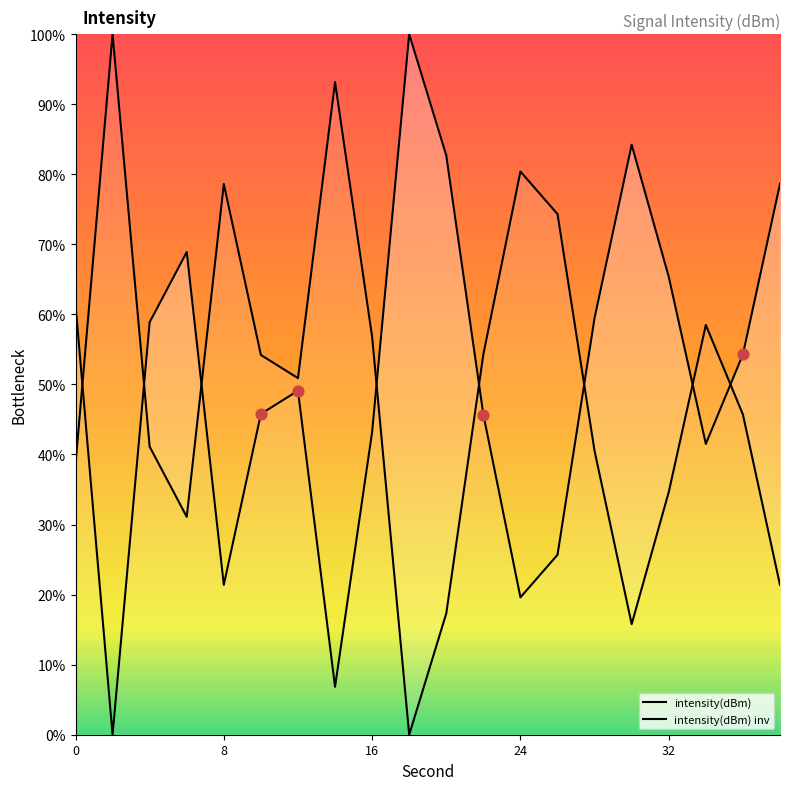

Which series reaches the minimum Y coordinate?

intensity(dBm)